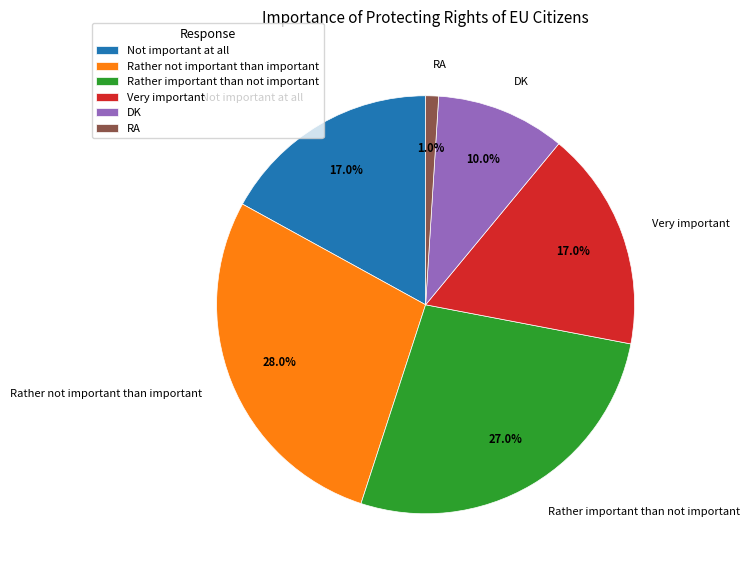

Does any single category account for the majority?

No